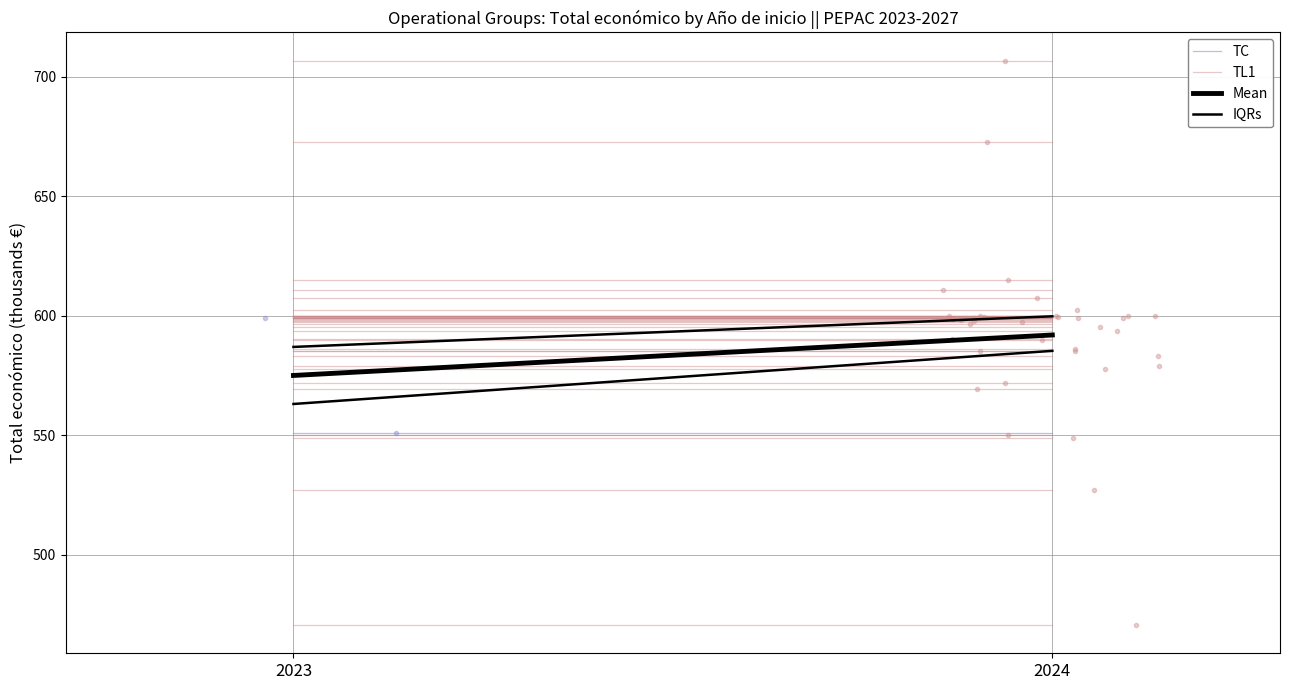

Is this an area chart (filled region under the line)?

No